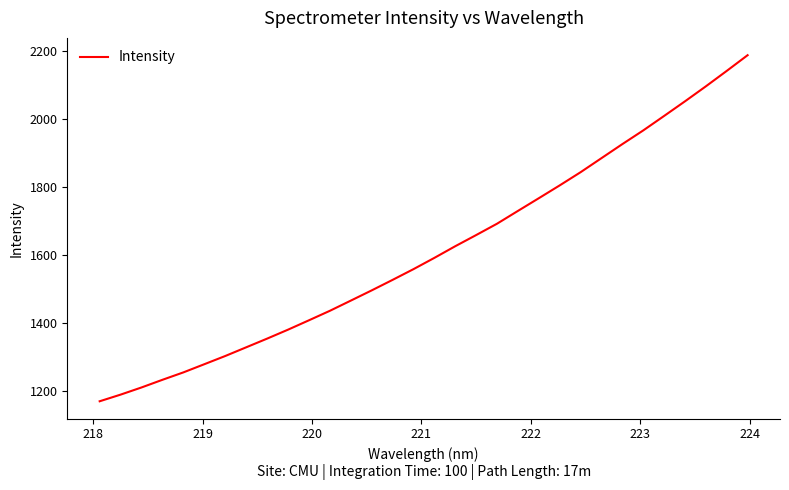

What is the maximum value shown in the chart?

2186.6